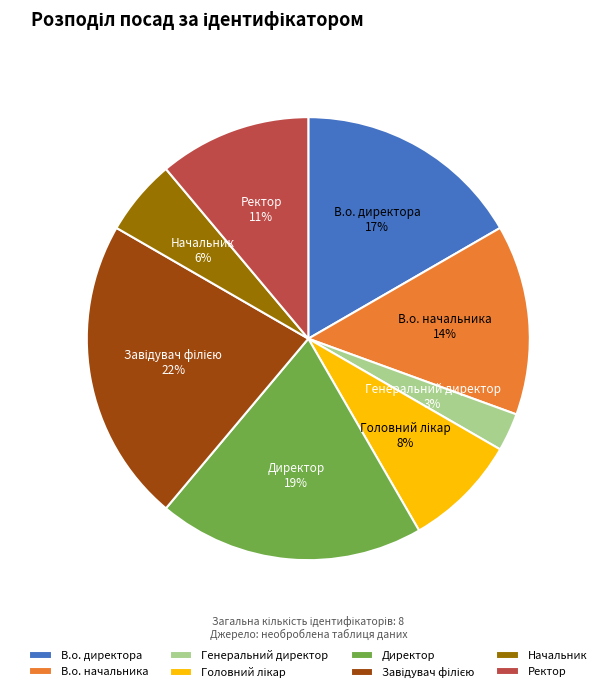

Is it true that Начальник is 1% of the pie?

False